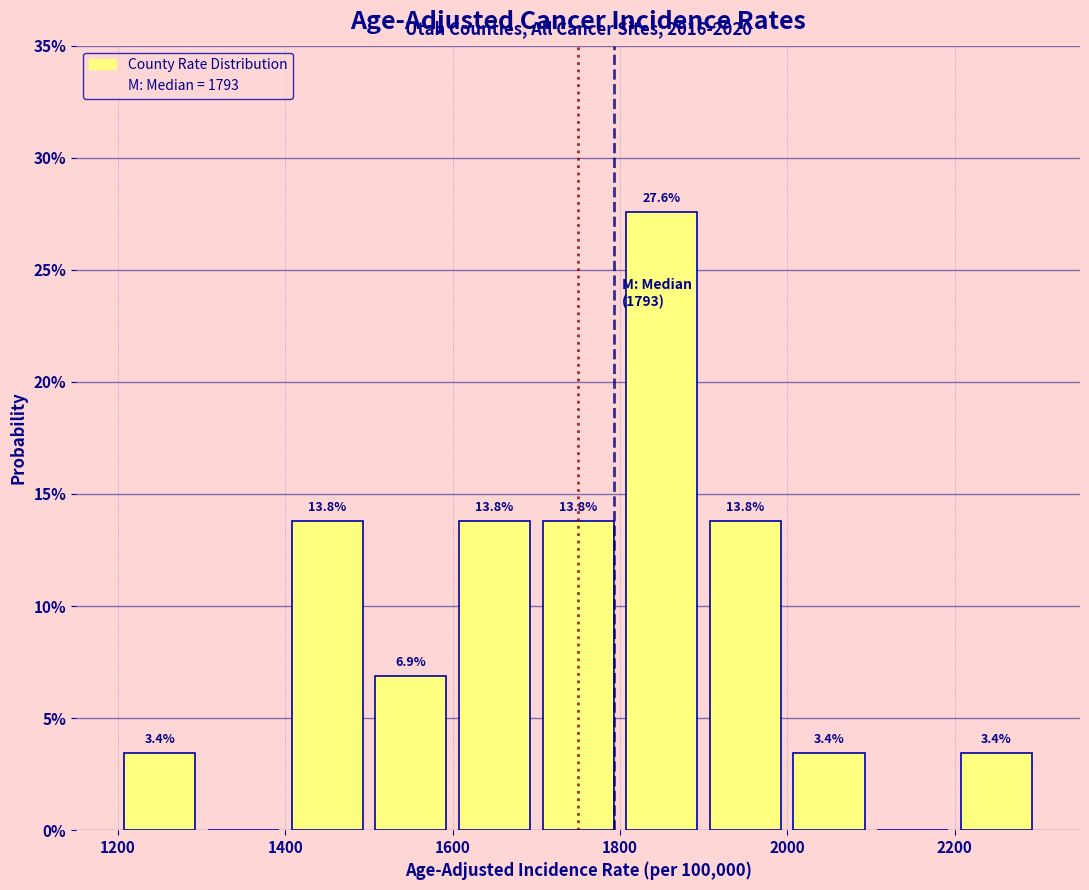

Which range on the x-axis has the tallest bar?

1800 to 1900